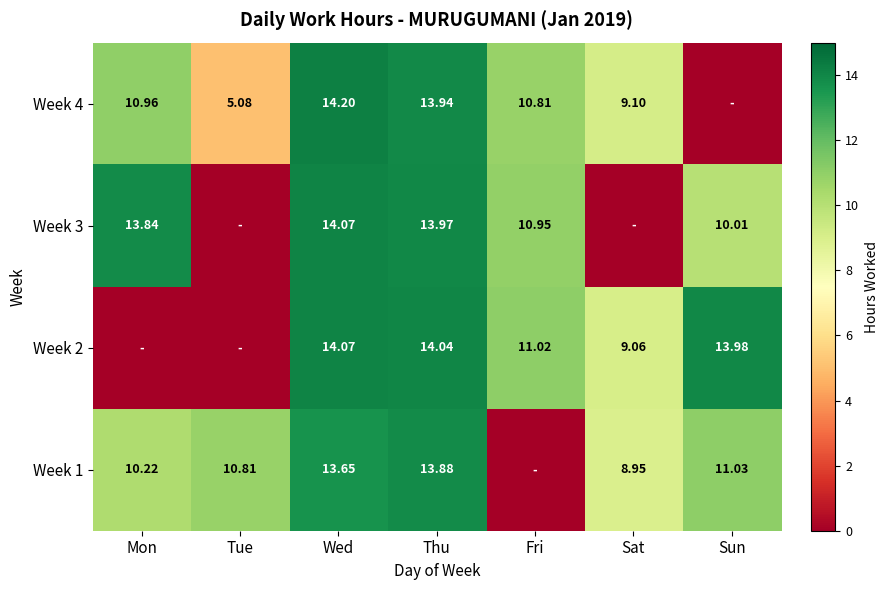

Is the value of Week 1 at Sat greater than the value of Week 2 at Sat?

No